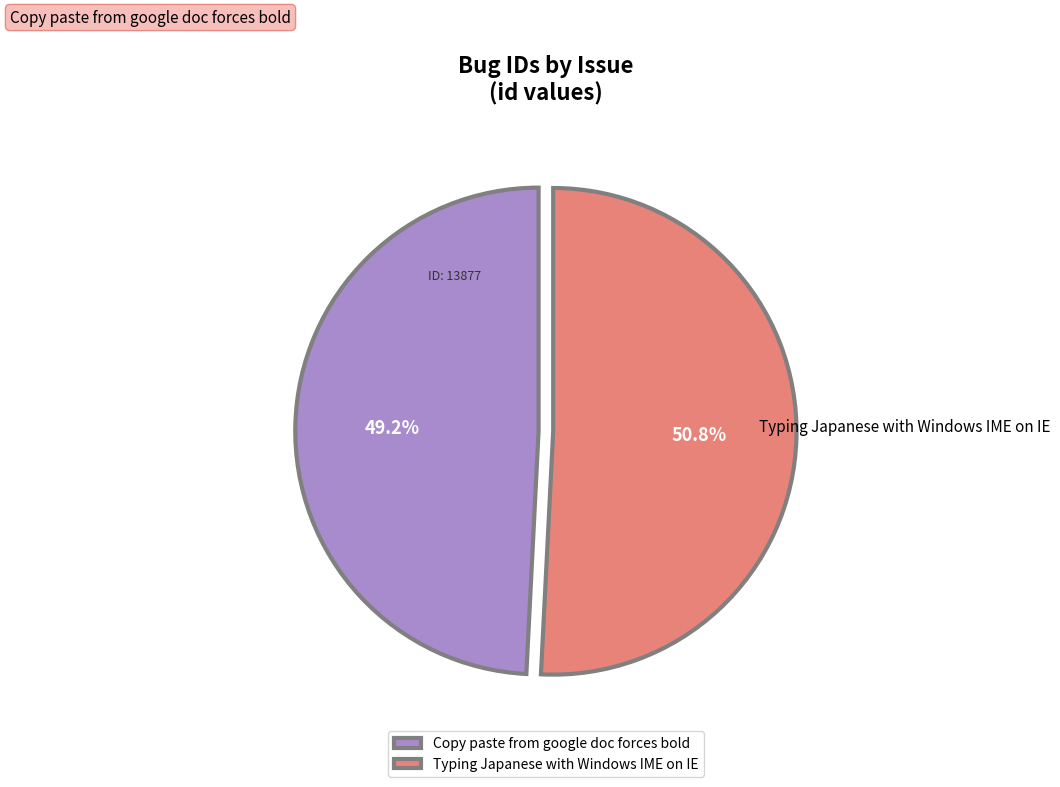

How many slices are in this pie chart?

2